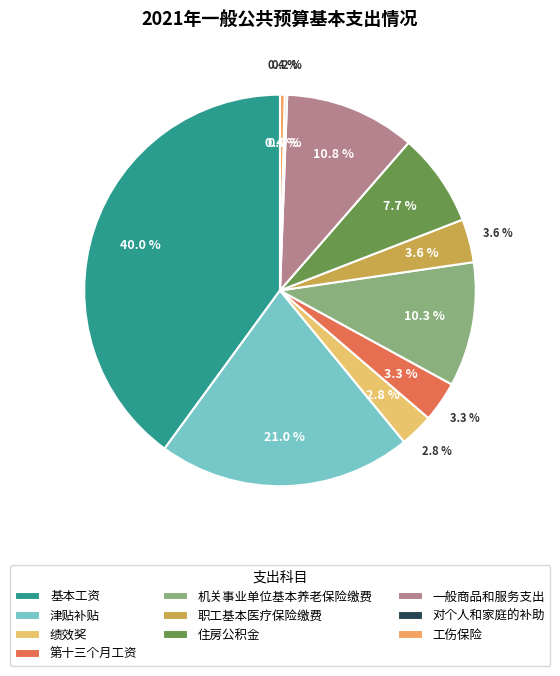

To the nearest percent, what percentage of the pie is 一般商品和服务支出?

11%